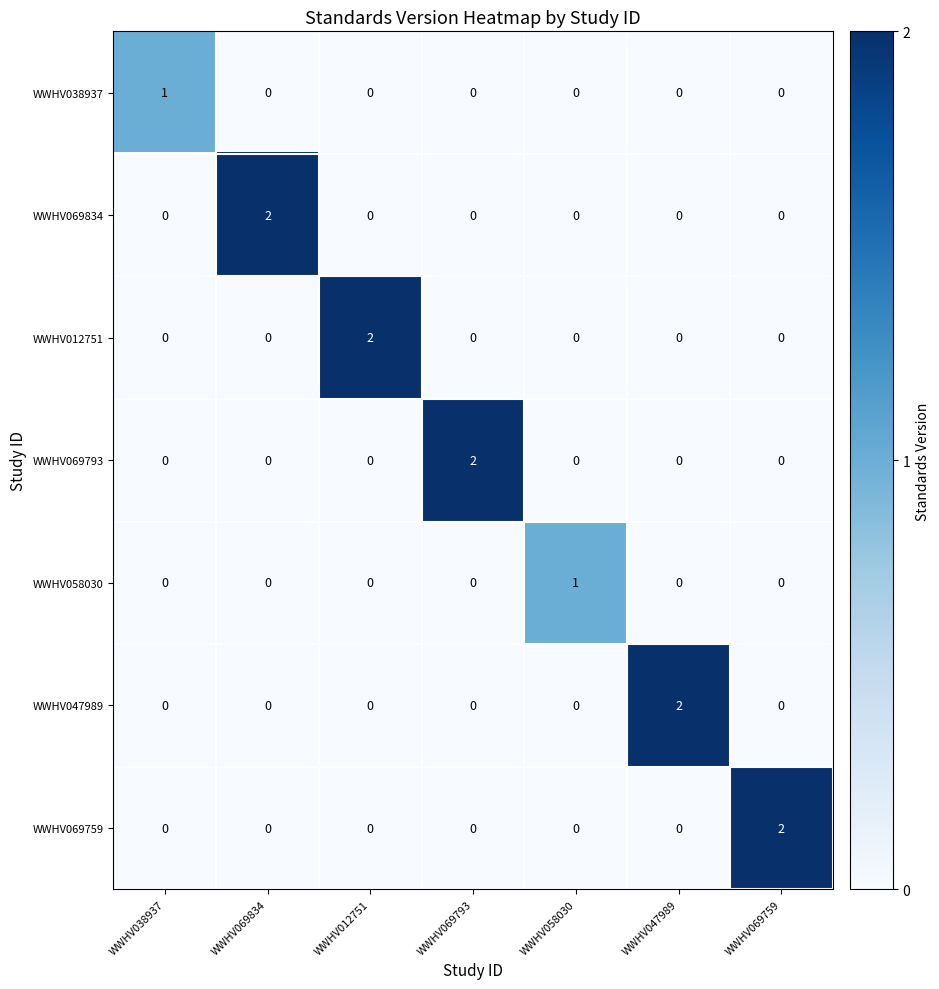

How many WWHV069834 values are between 0 and 1?

6